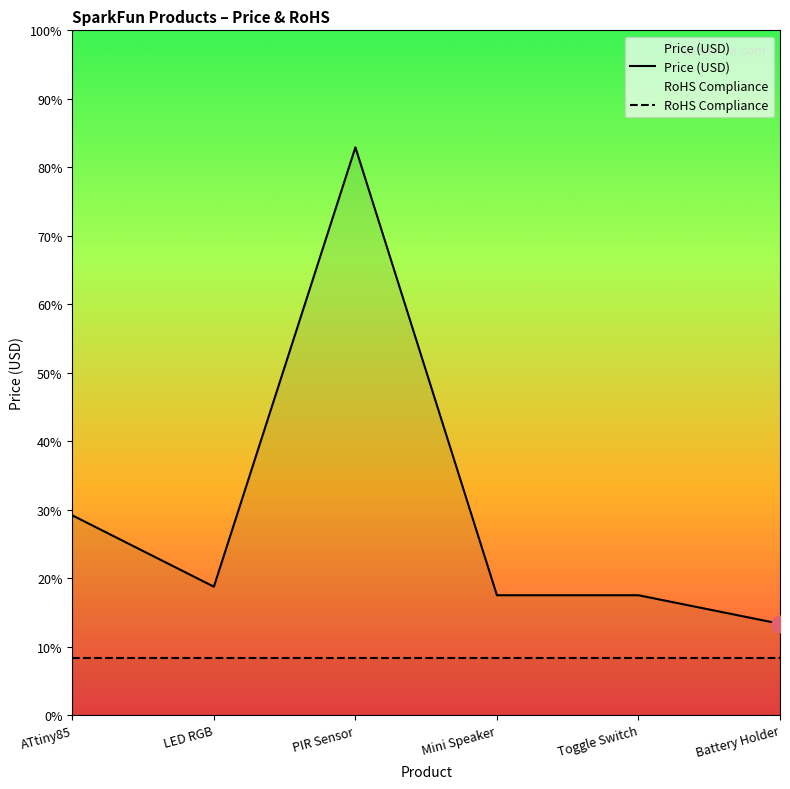

What position from the right is Mini Speaker?

3